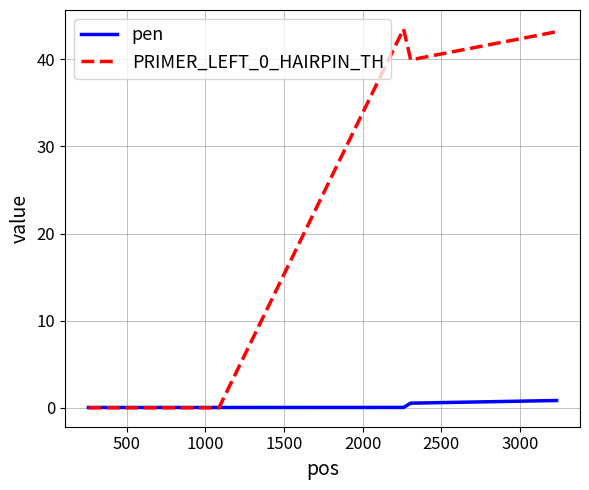

What is the greatest value displayed?

43.5